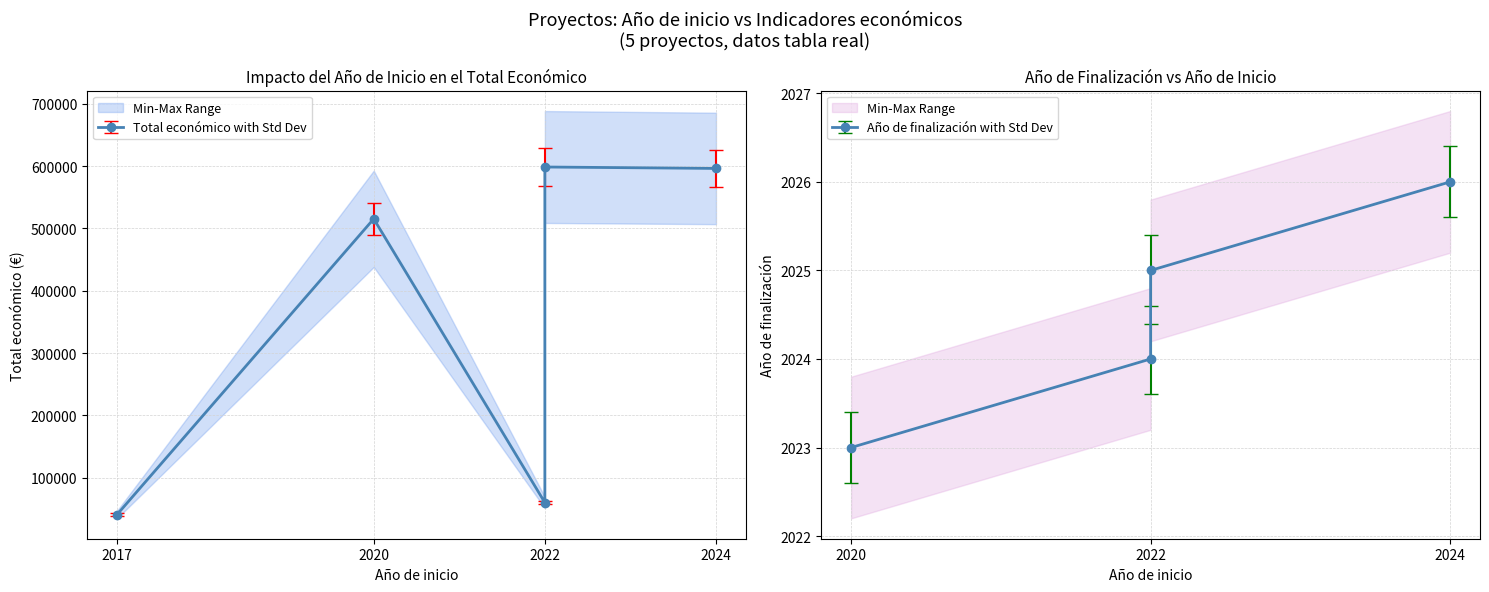

What is the ratio of the value at 2020 to the value at 2017?

12.6